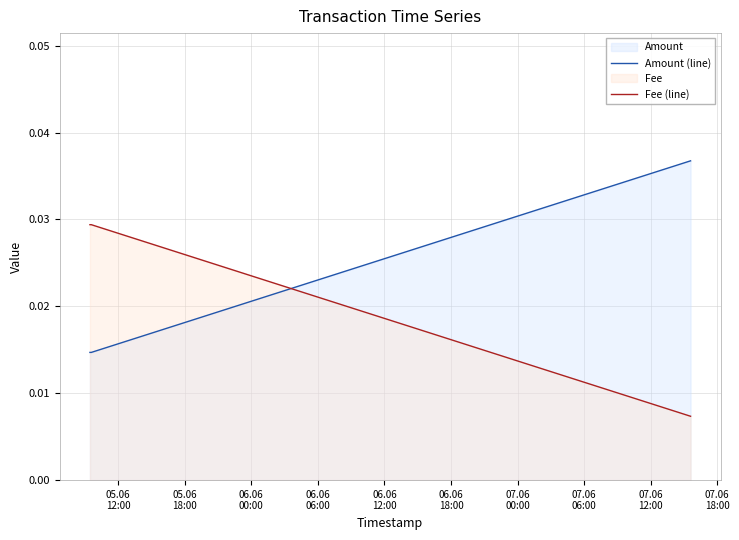

At how many categories does at least one series exceed 0?

4